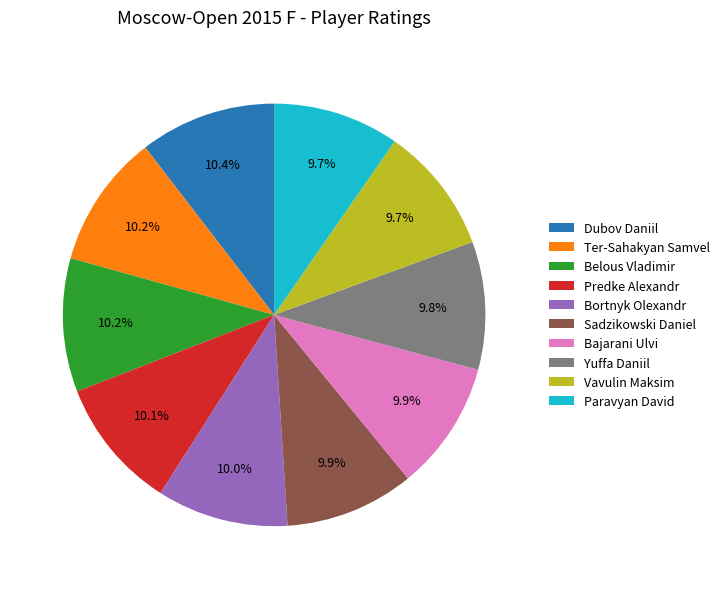

The Paravyan David slice represents 15% of the pie. True or false?

False